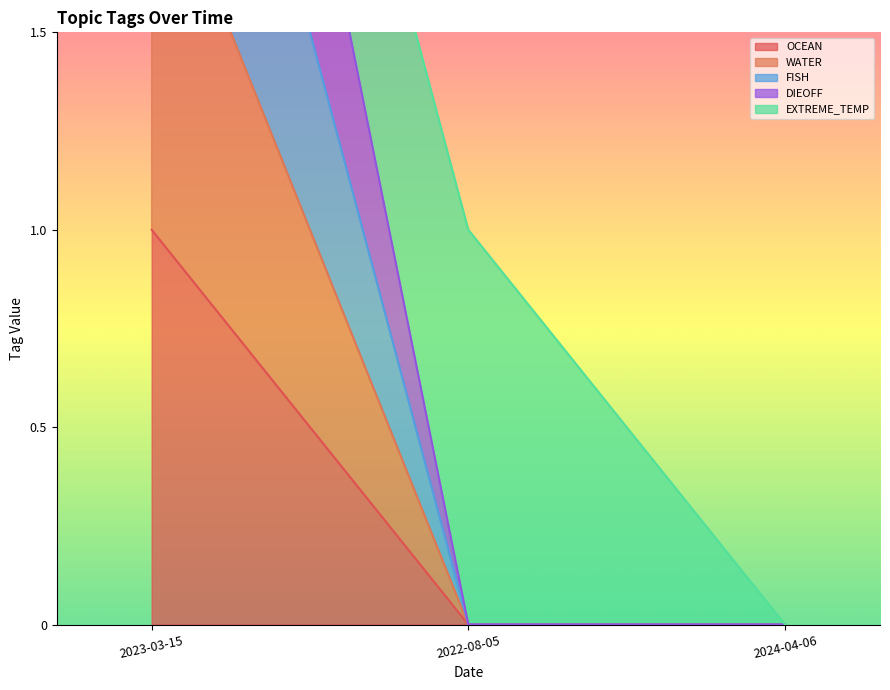

Is it true that OCEAN equals 1 at 2024-04-06?

False